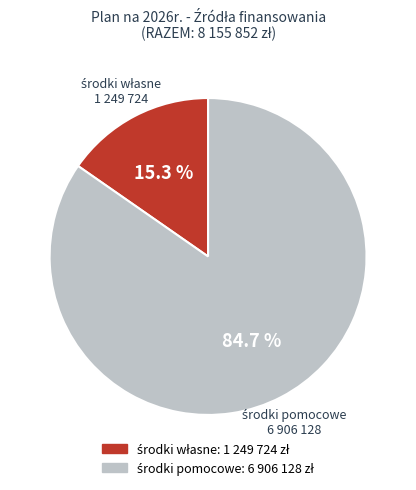

What is the smallest slice in the pie chart?

środki własne